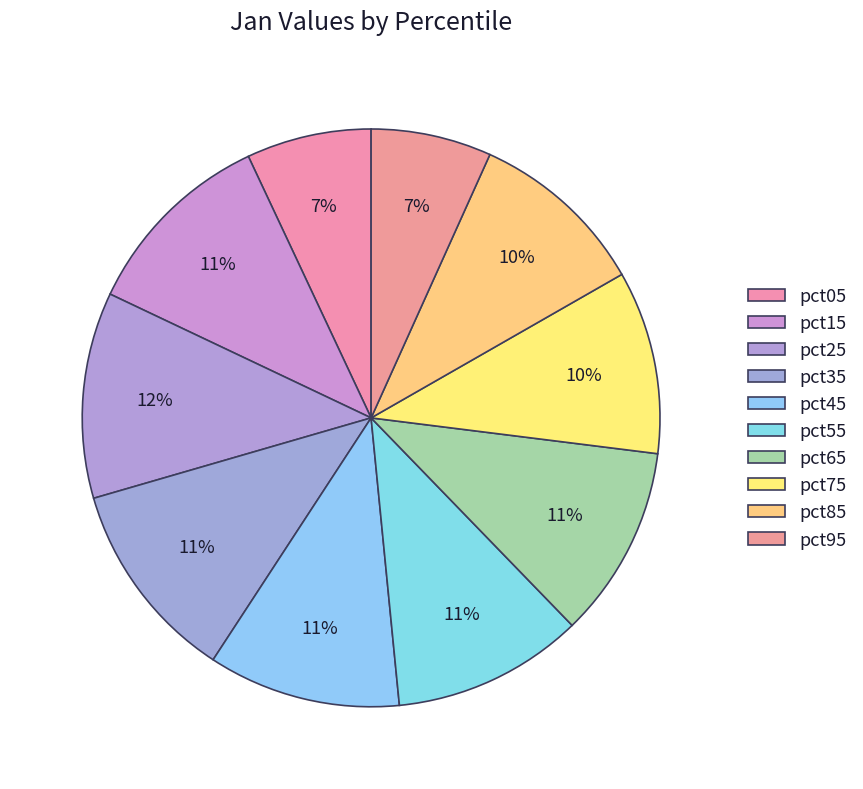

Rank the categories by value from lowest to highest.

pct95, pct05, pct85, pct75, pct55, pct65, pct45, pct15, pct35, pct25